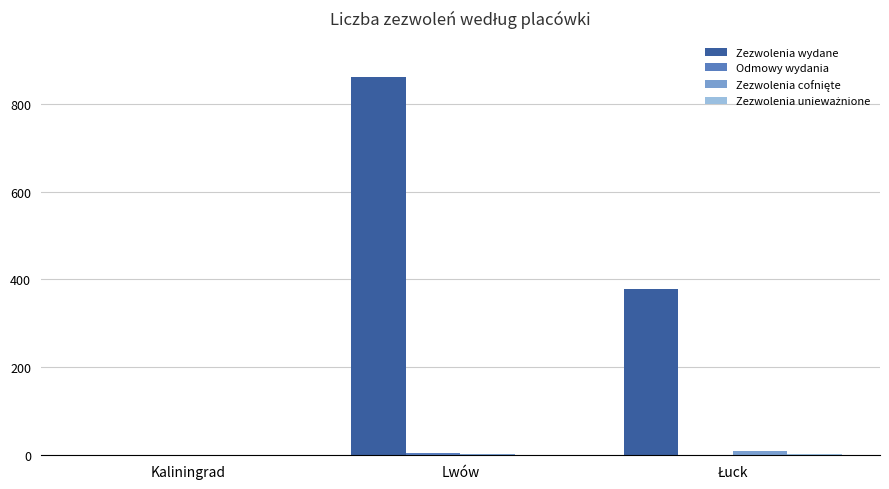

Between Kaliningrad and Lwów, which series saw the biggest shift?

Zezwolenia wydane